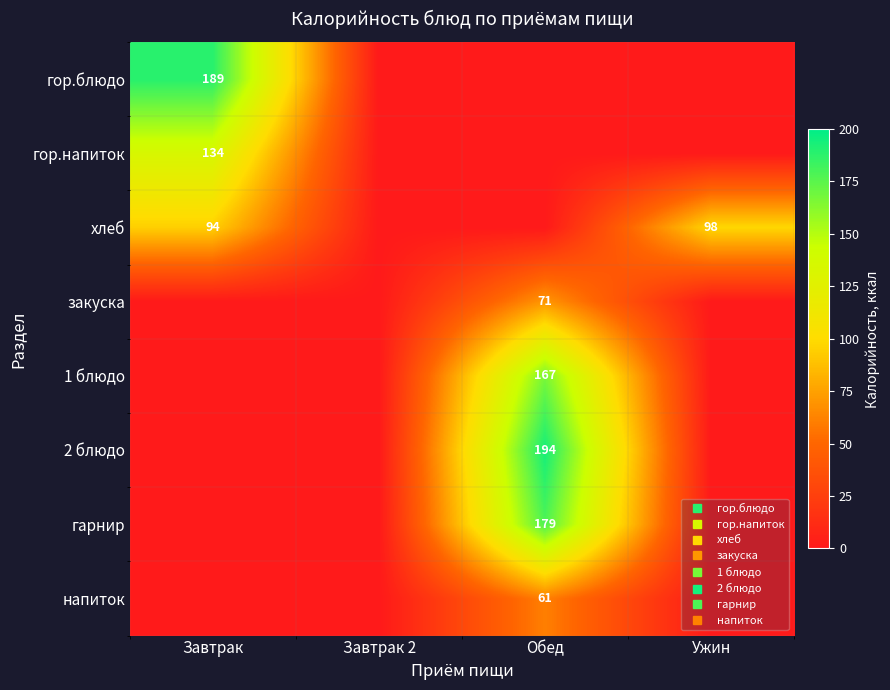

Between Завтрак 2 and Ужин, which is larger?

Завтрак 2